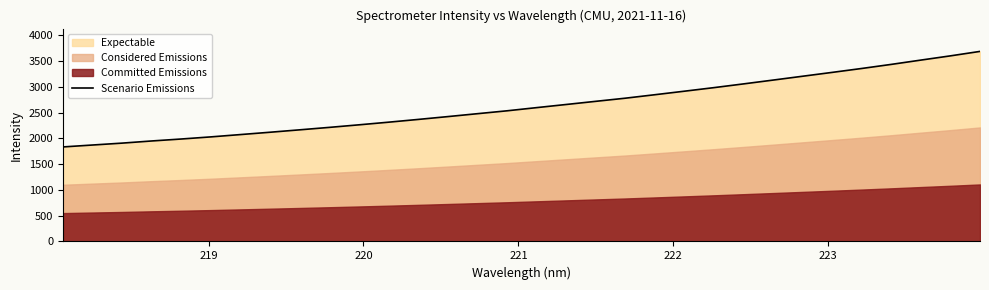

What is the value of the 19th point from the left?

2717.6